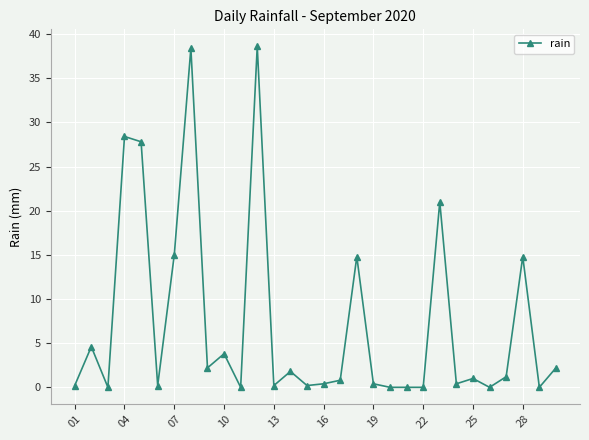

Reading right to left, transcribe all the data shown in this chart.

2.2	0.0	14.8	1.2	0.0	1.0	0.4	21.0	0.0	0.0	0.0	0.4	14.8	0.8	0.4	0.2	1.8	0.2	38.6	0.0	3.8	2.2	38.4	15.0	0.2	27.8	28.4	0.0	4.6	0.2